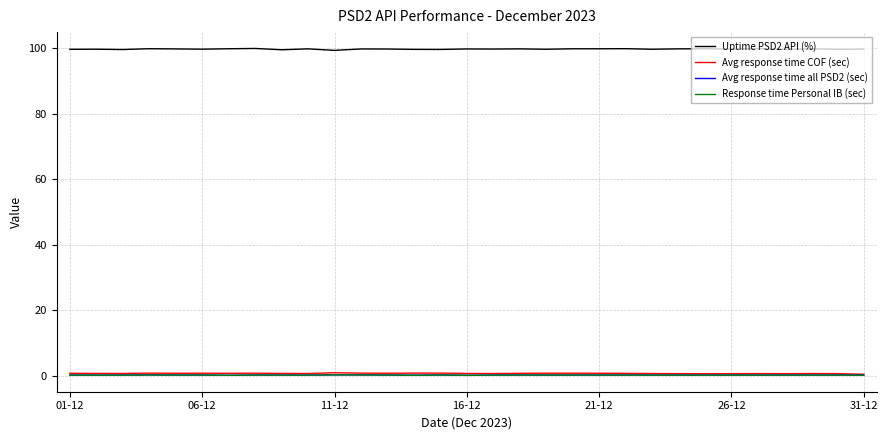

What is the maximum value shown in the chart?

99.9